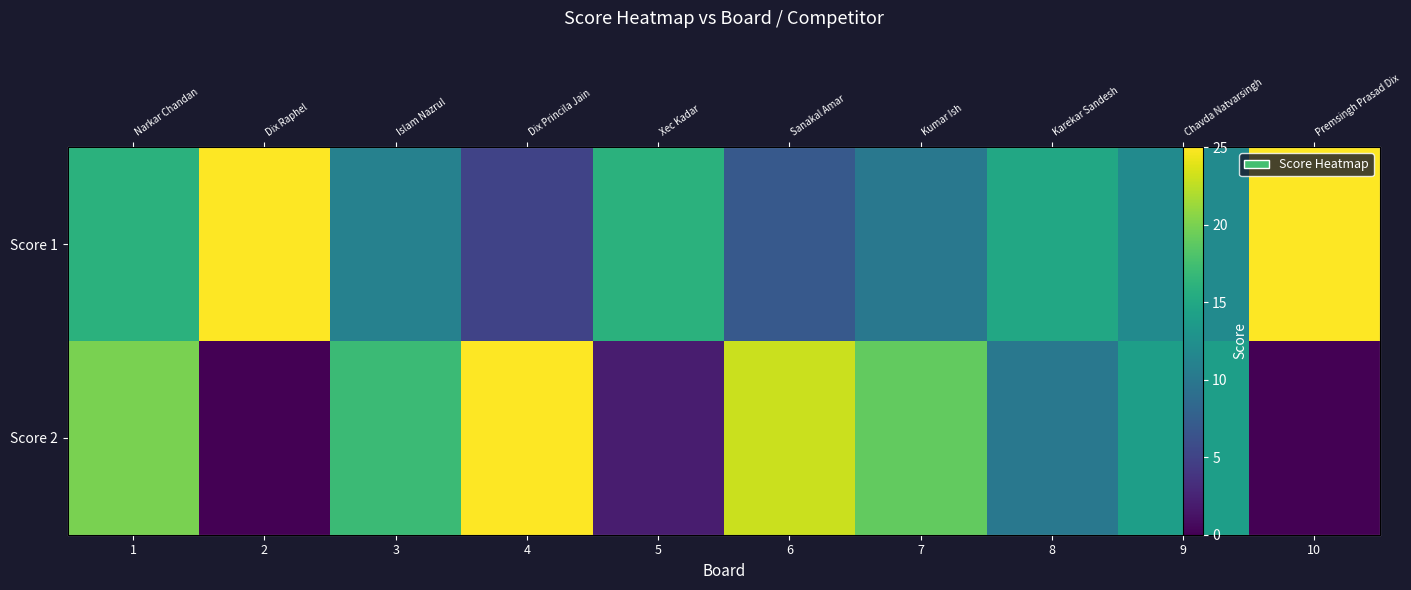

What is the difference between the Score 1 values at 2 and 7?

15